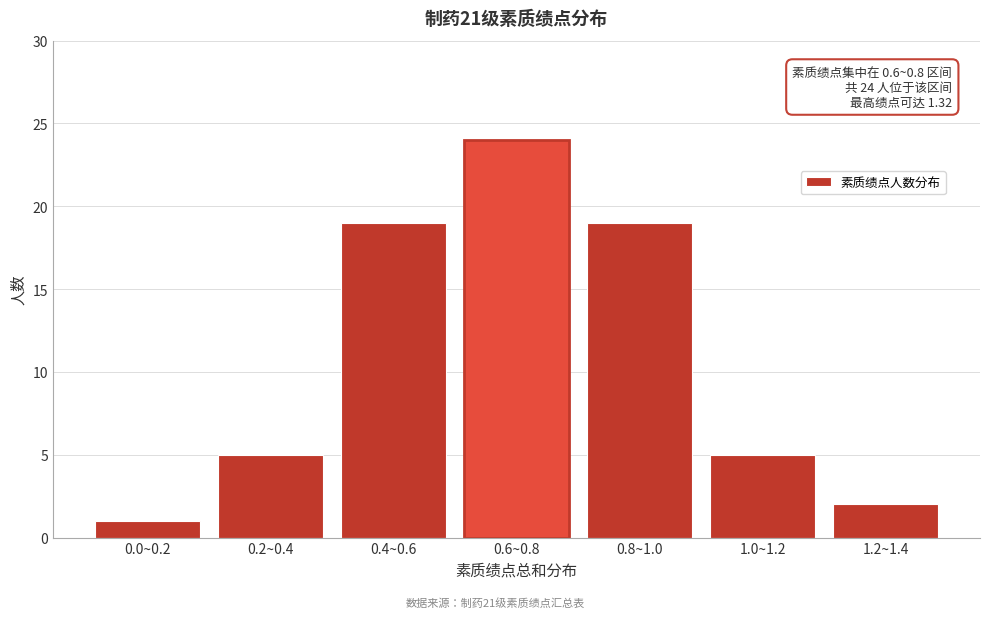

Reading left to right, extract all data points from this chart.

0.0~0.2=1	0.2~0.4=5	0.4~0.6=19	0.6~0.8=24	0.8~1.0=19	1.0~1.2=5	1.2~1.4=2